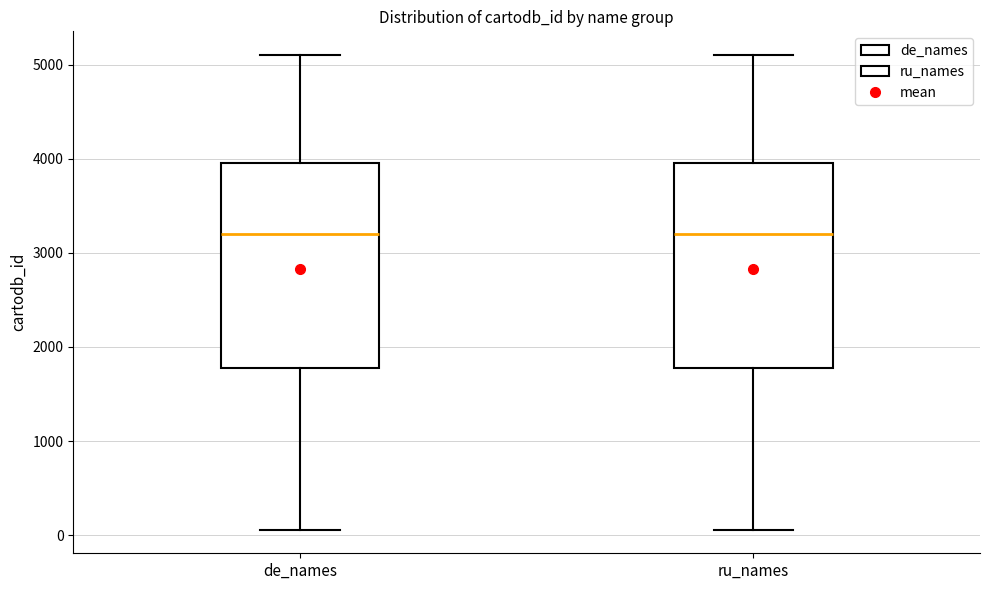

Where does the median line of the box for ru_names sit on the y-axis? The values are not printed on the chart, so give them approximately, as read against the axis.

3200